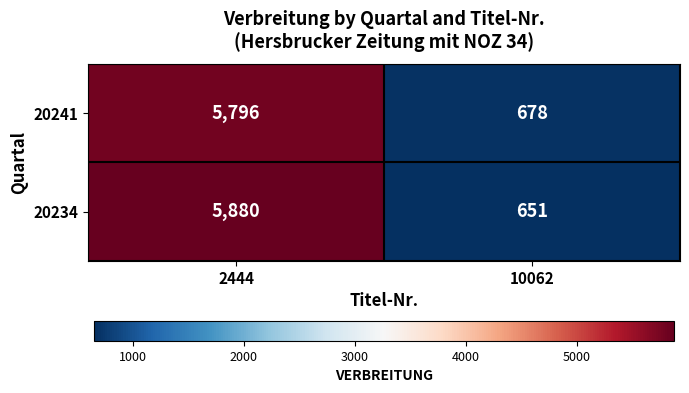

The 20241 series shows 678 at 10062. True or false?

True